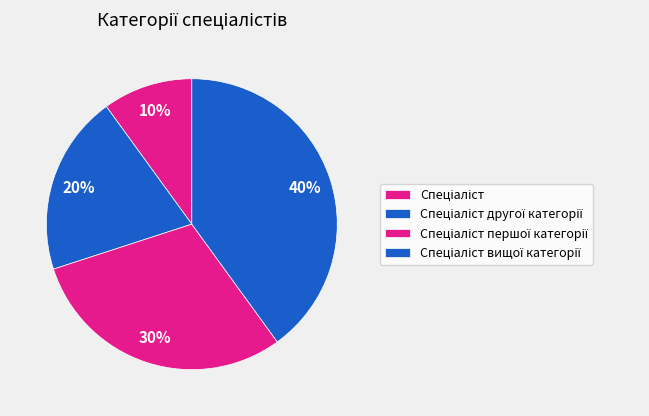

What is the change in value from Спеціаліст другої категорії to Спеціаліст першої категорії?

+1